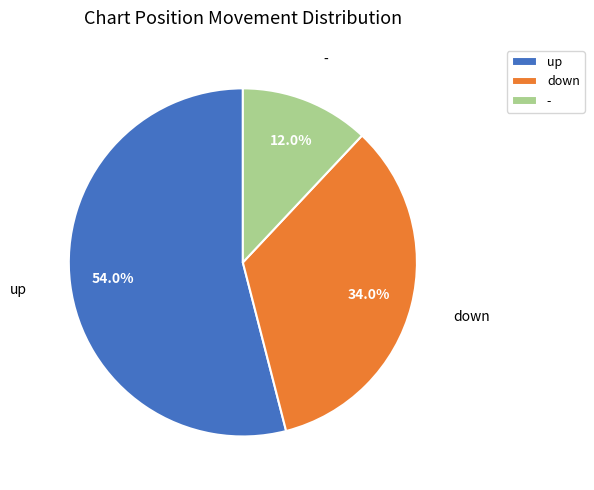

Does - account for over 50% of the chart?

No